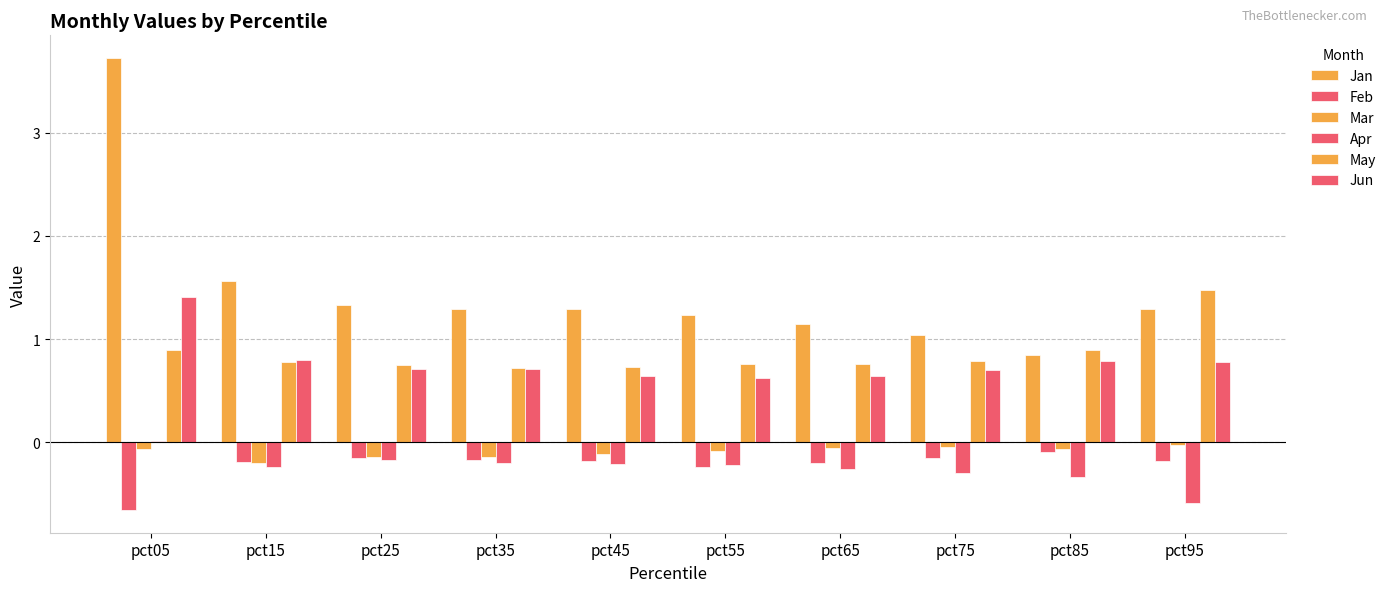

The Jan series shows 0.9 at pct05. True or false?

False